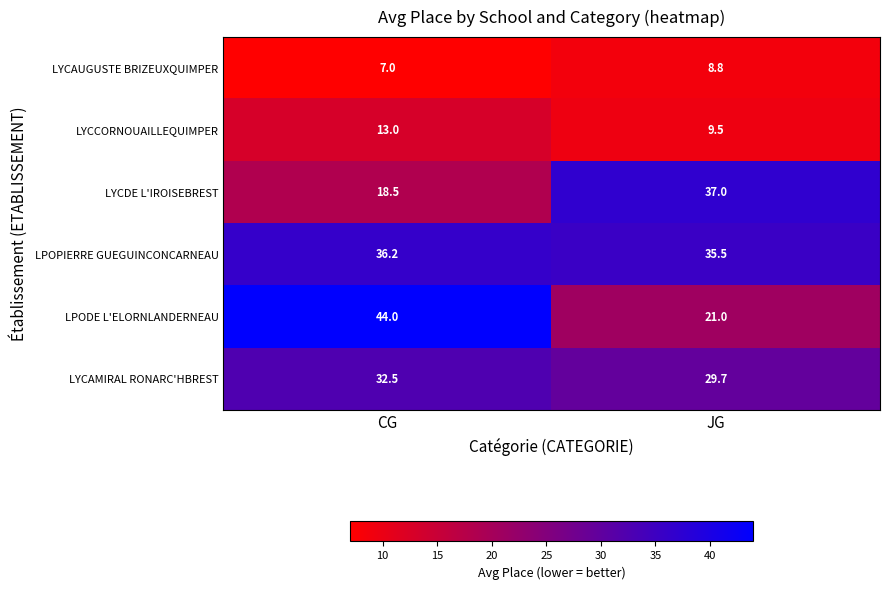

What value does the LPODE L'ELORNLANDERNEAU series have at JG?

21.0